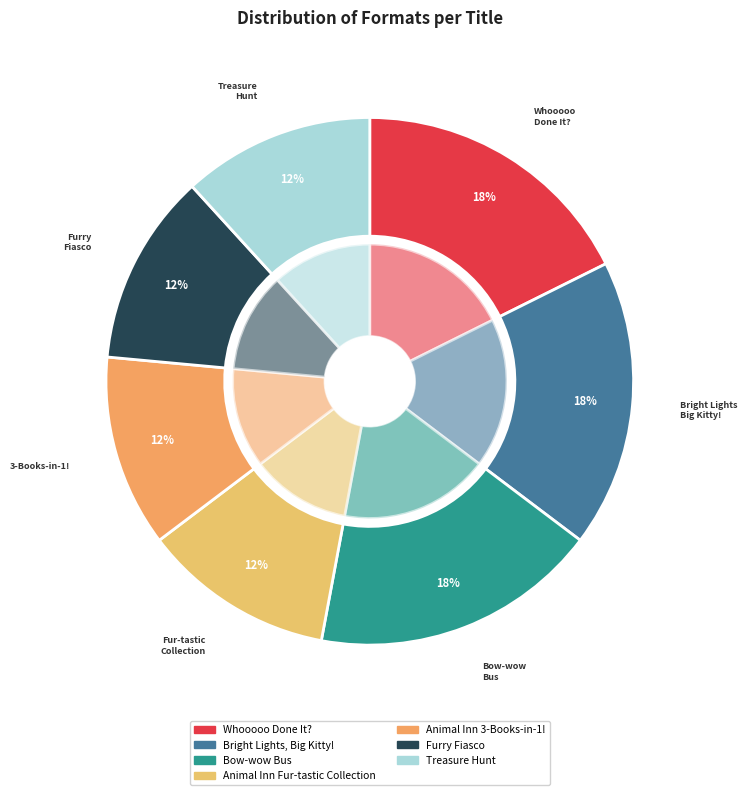

What percentage is NOT represented by Animal Inn Fur-tastic Collection?

88.2%